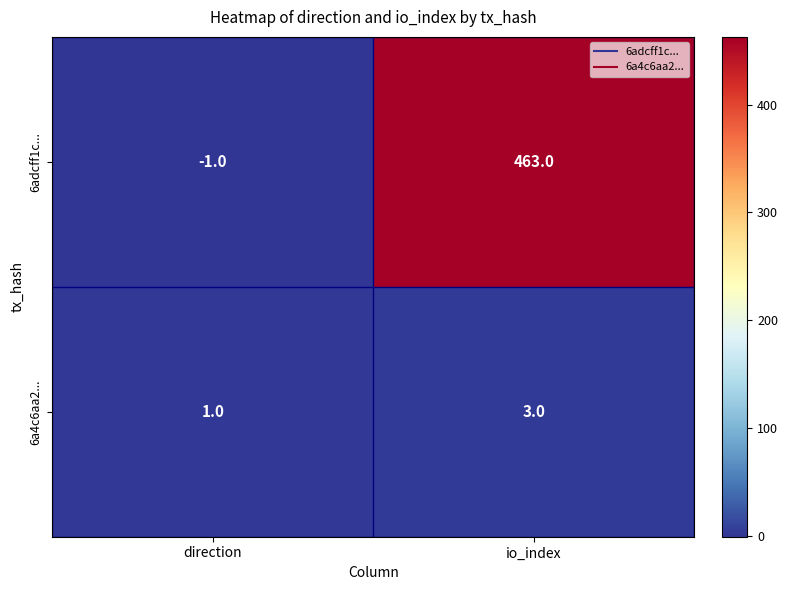

At how many categories does at least one series exceed 352?

1